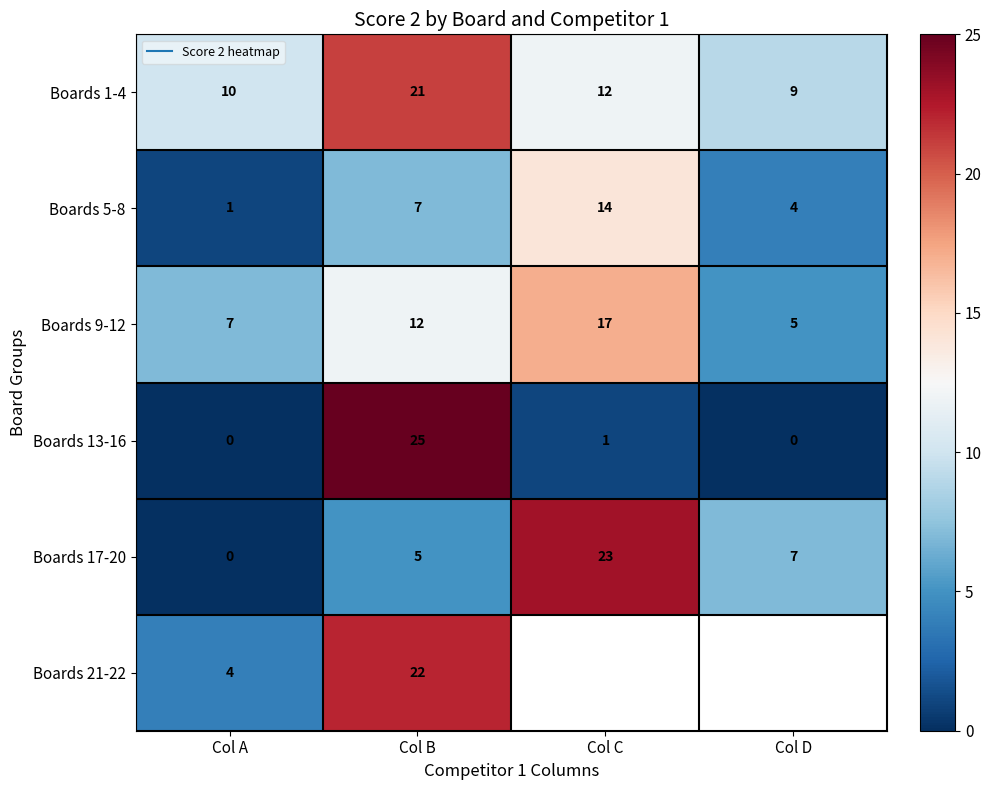

At which category does the chart reach its minimum across all series?

Col A